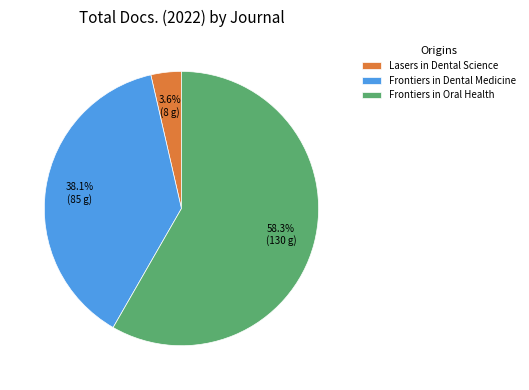

What is the largest slice in the pie chart?

Frontiers in Oral Health